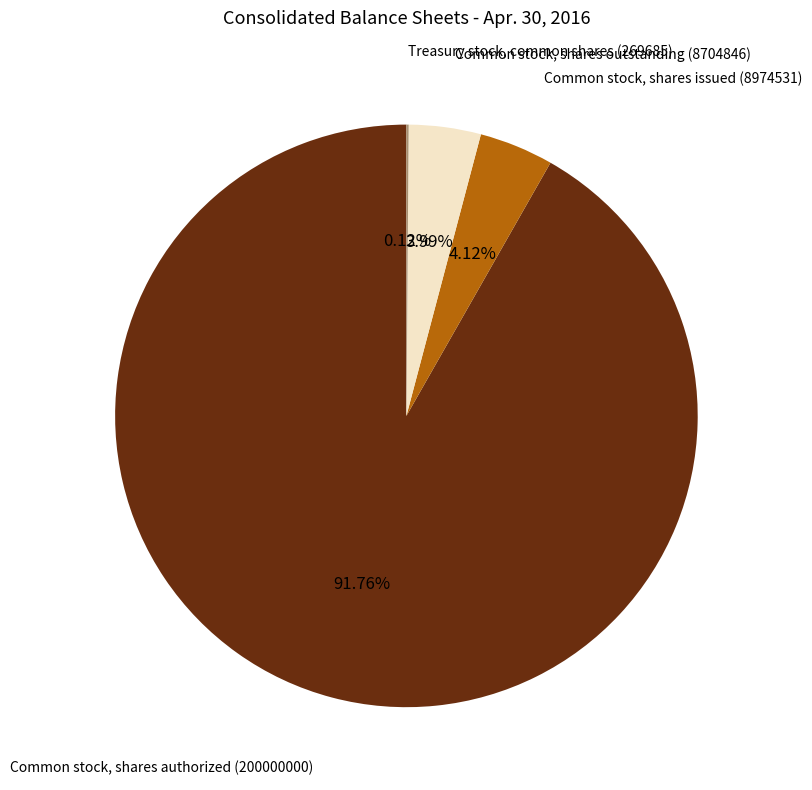

What percentage is the Common stock, shares issued slice, to the nearest percent?

4%